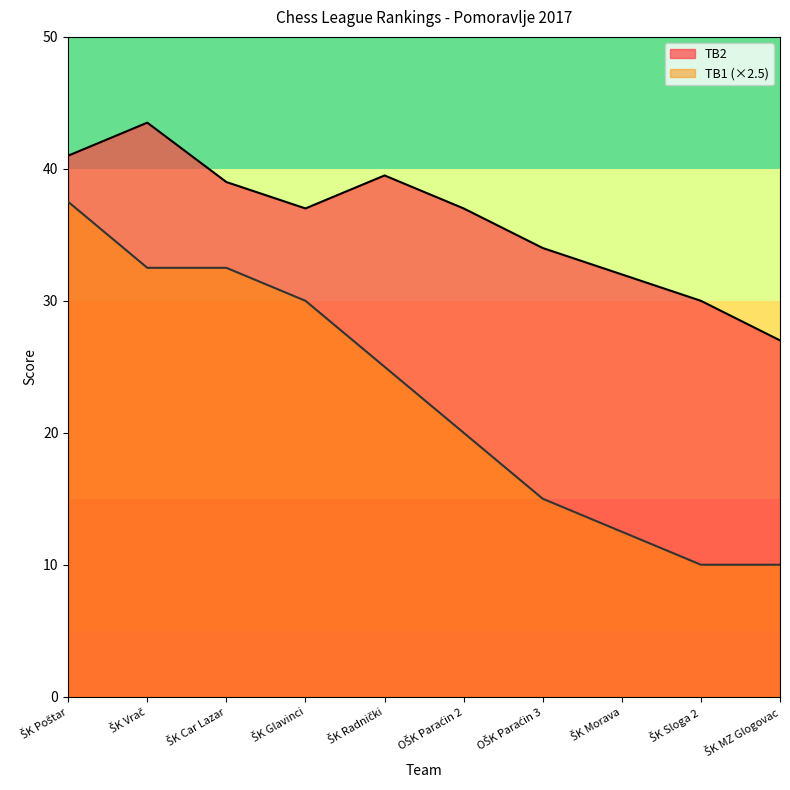

What is the maximum value shown in the chart?

43.5